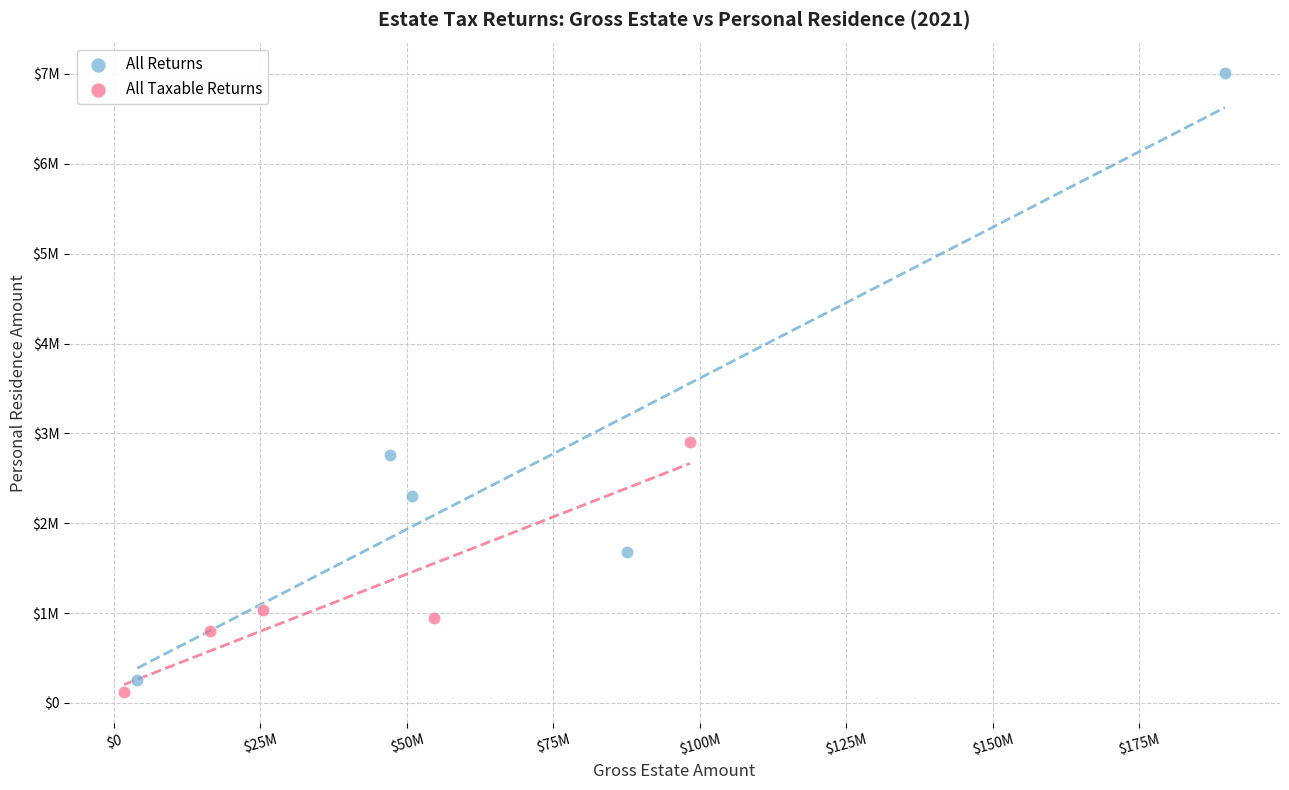

Which series has the largest Y range (max minus min)?

All Returns